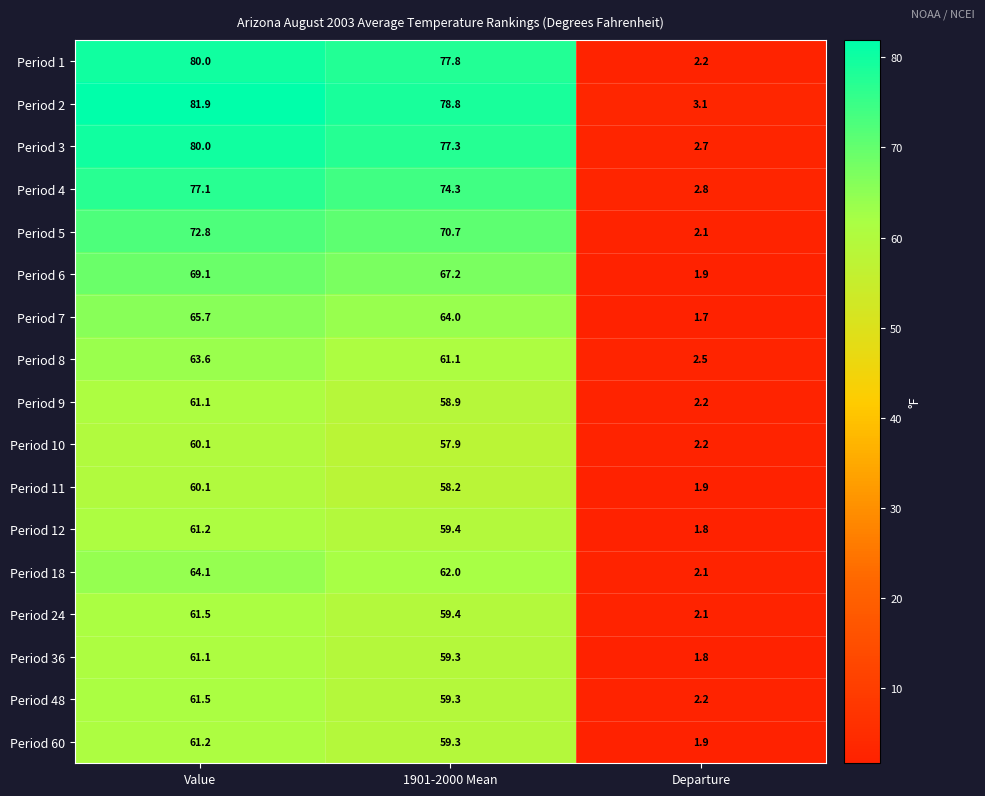

What is the sum of the Period 3 values at Departure and 1901-2000 Mean?

80.0